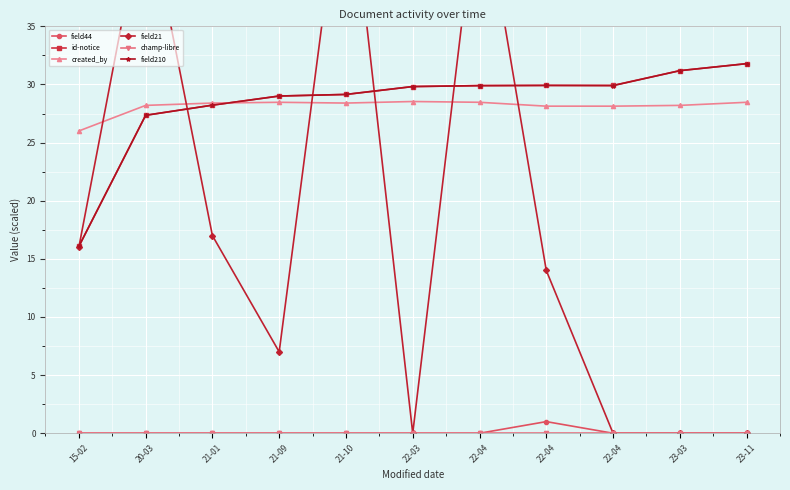

What is the sum of the field210 values at 15-02 and 22-04?

46.0